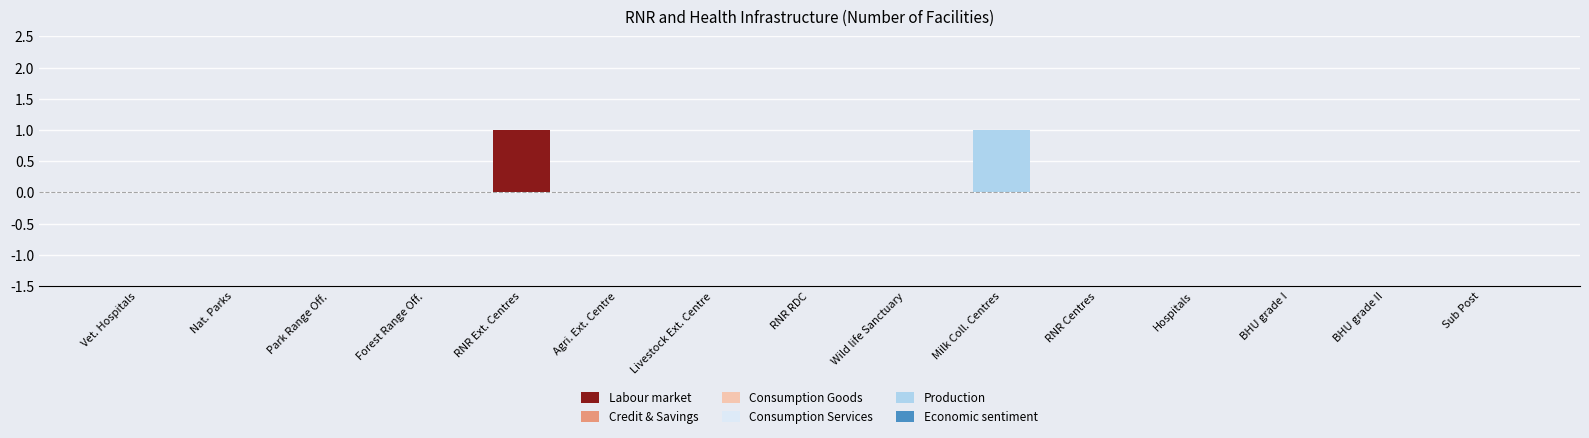

The Labour market series shows 0 at RNR RDC. True or false?

True